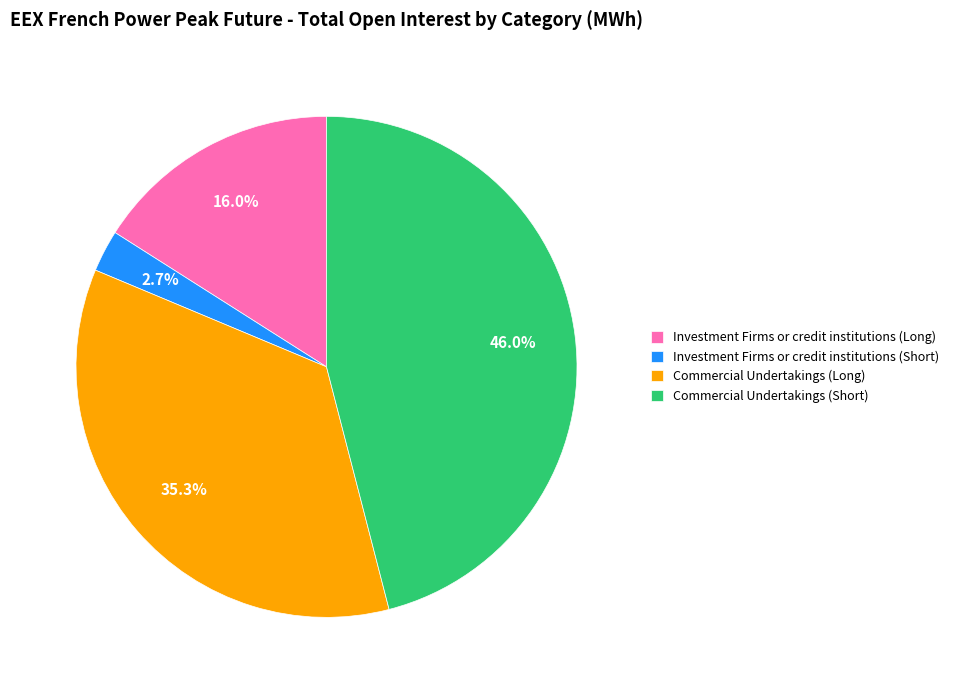

Which slice is the largest?

Commercial Undertakings (Short)